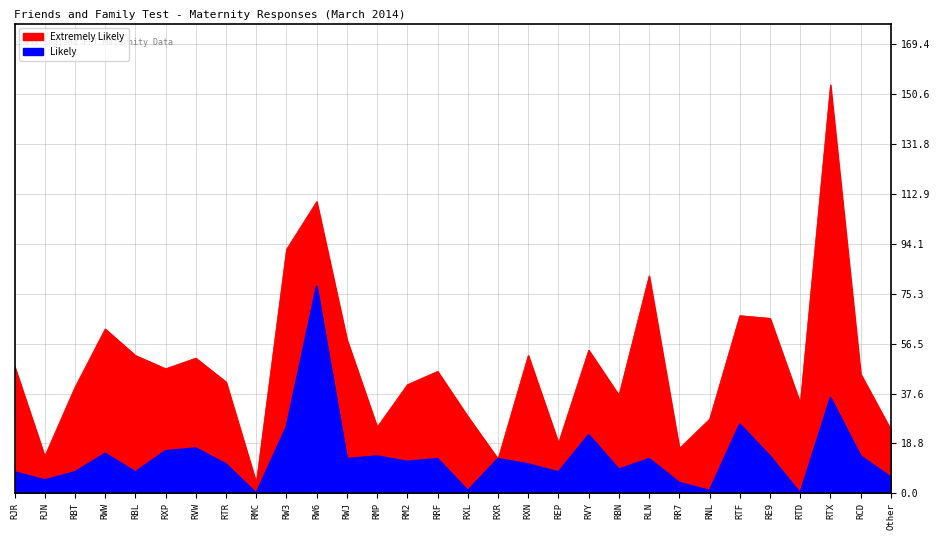

Rank the series by their average value, from lowest to highest.

Likely, Extremely Likely